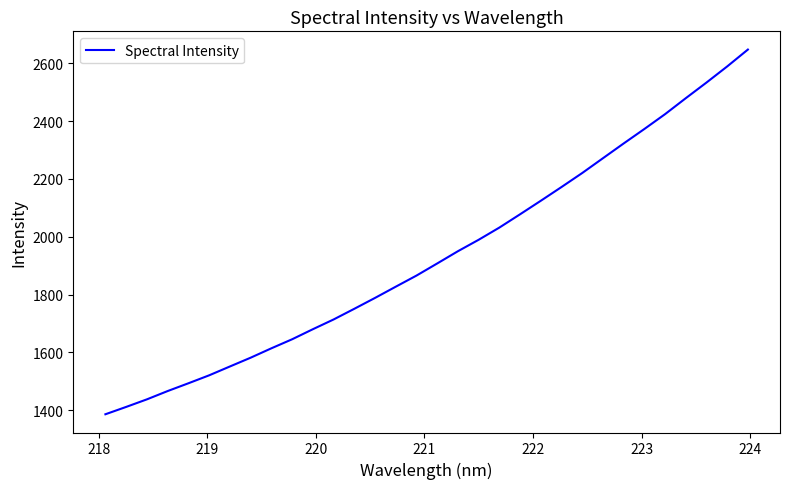

What is the maximum value shown in the chart?

2647.0